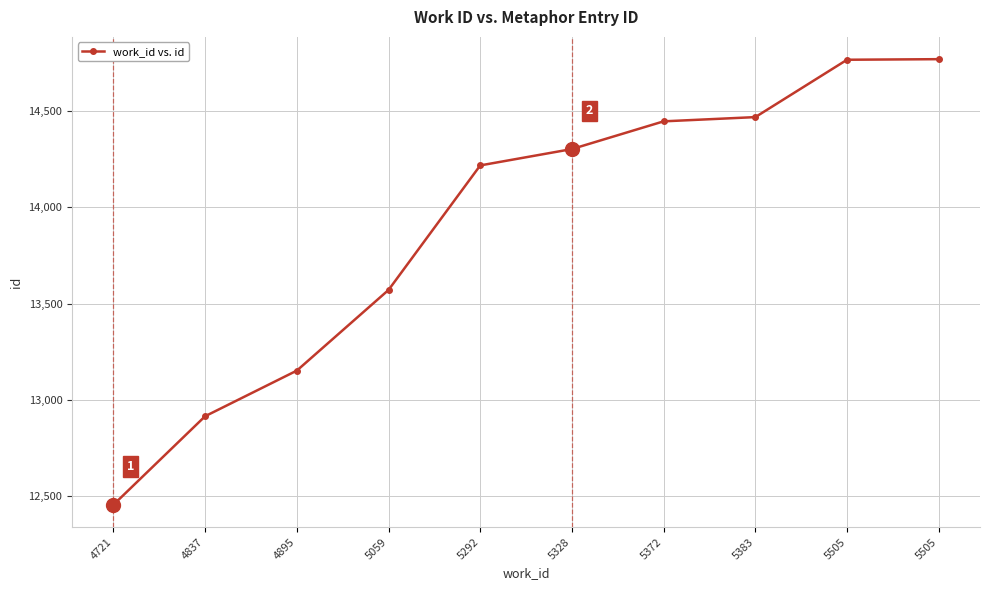

What is the change in value from 5372 to 5383?

+22